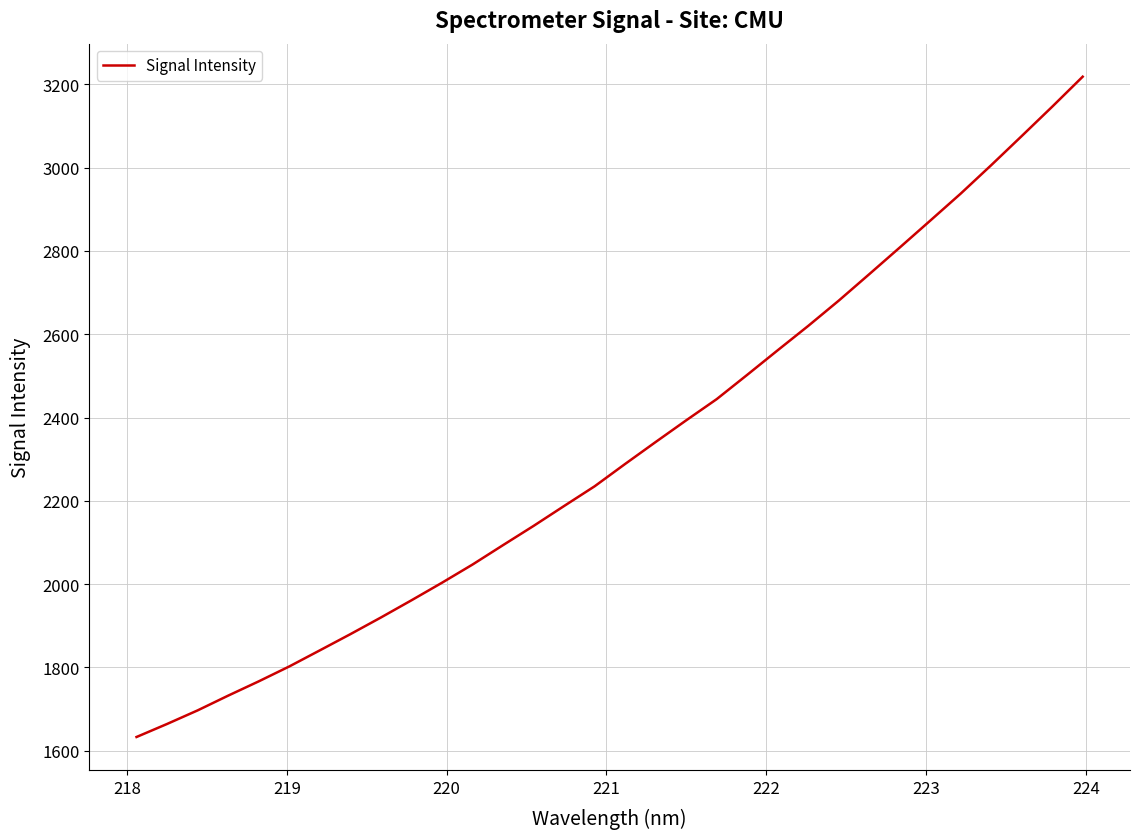

What is the difference between the maximum and minimum values?

1585.4